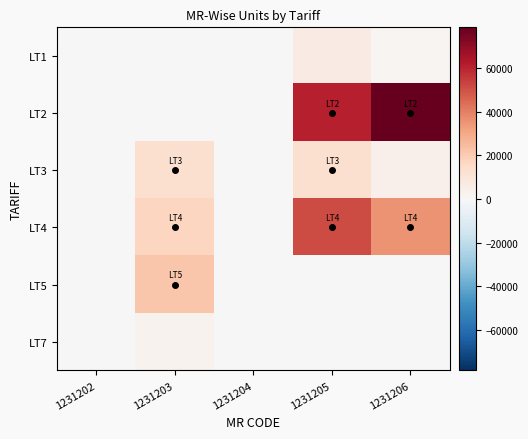

Reading left to right, what are all the values shown in this chart?

LT1: 1231202=0	1231203=0	1231204=0	1231205=6296	1231206=1676
LT2: 1231202=0	1231203=0	1231204=0	1231205=61171	1231206=78652
LT3: 1231202=0	1231203=12513	1231204=0	1231205=12764	1231206=4095
LT4: 1231202=0	1231203=16722	1231204=0	1231205=51550	1231206=35143
LT5: 1231202=0	1231203=21661	1231204=0	1231205=332	1231206=0
LT7: 1231202=0	1231203=2550	1231204=0	1231205=0	1231206=0